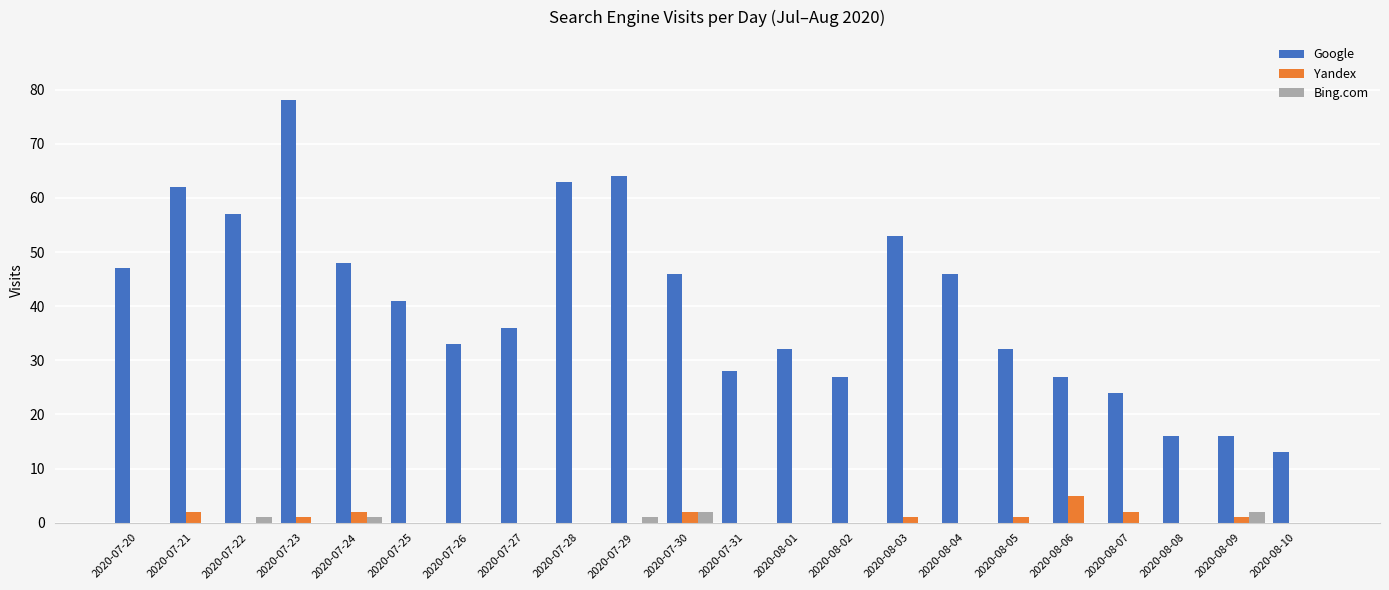

The Bing.com series shows 0 at 2020-08-04. True or false?

True